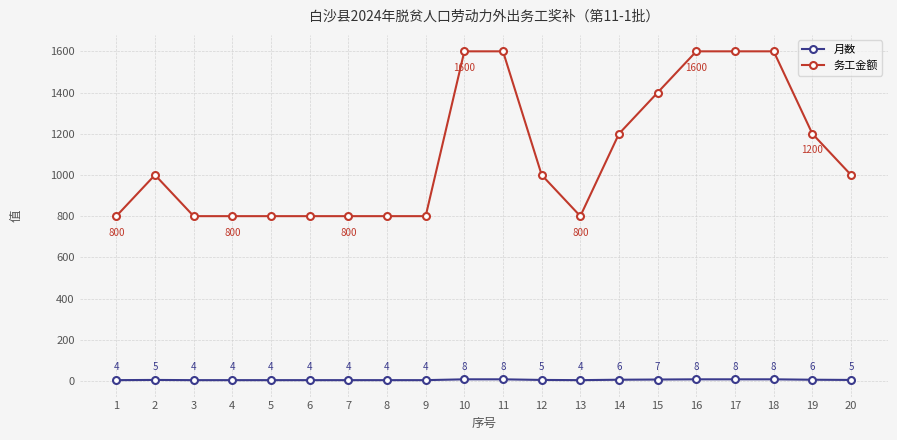

What is the difference between the highest and lowest values at 6?

796